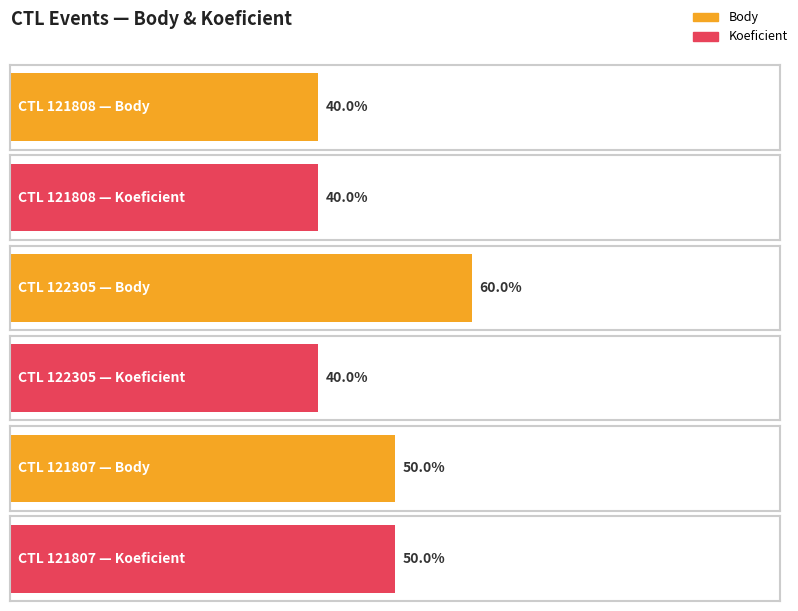

How many bars are there in each group?

2